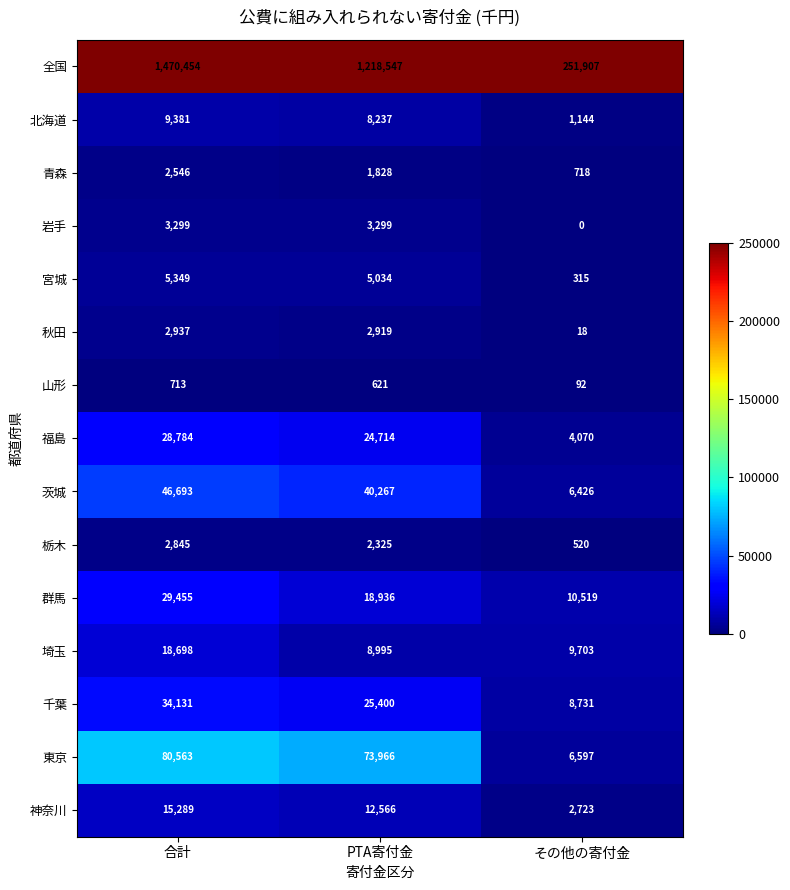

List the series in order of their peak value, lowest first.

山形, 青森, 栃木, 秋田, 岩手, 宮城, 北海道, 神奈川, 埼玉, 福島, 群馬, 千葉, 茨城, 東京, 全国